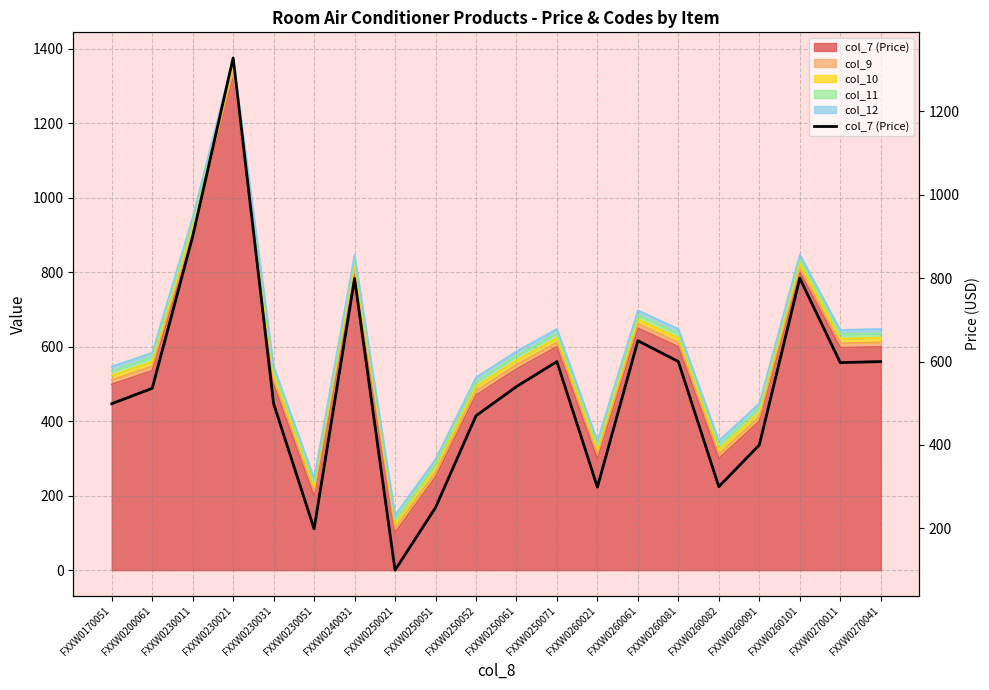

True or false: the data has more than 1 interior local peaks.

True